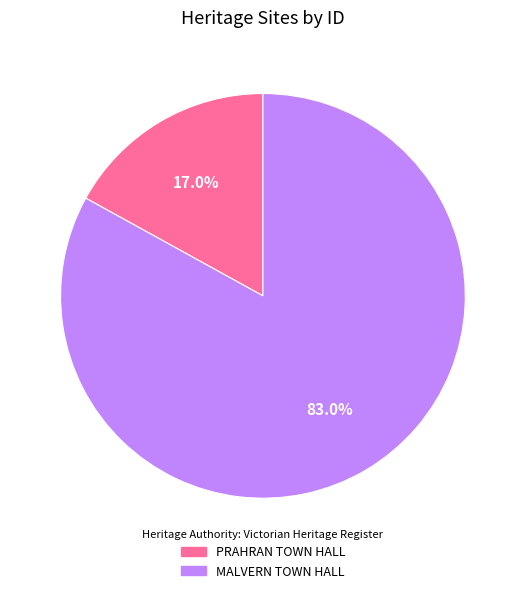

What is the smallest slice in the pie chart?

PRAHRAN TOWN HALL